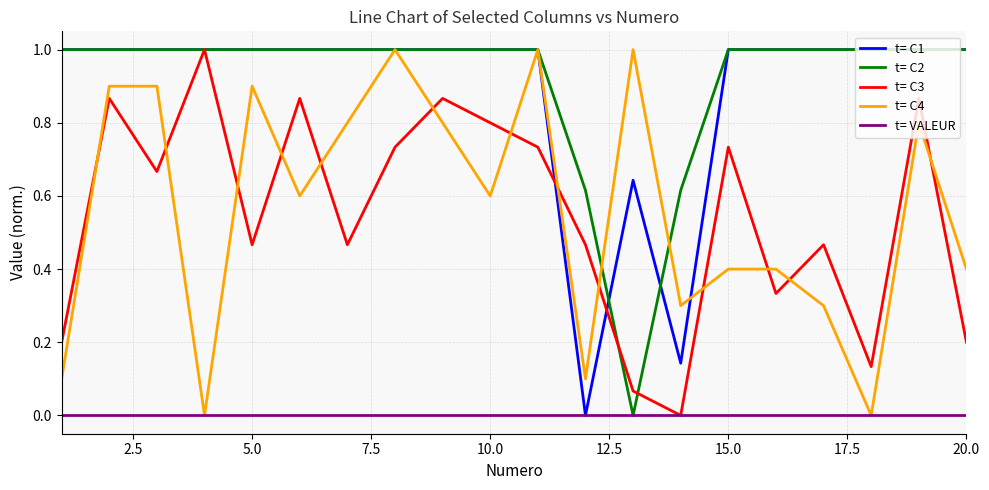

What is the maximum value shown in the chart?

1.0